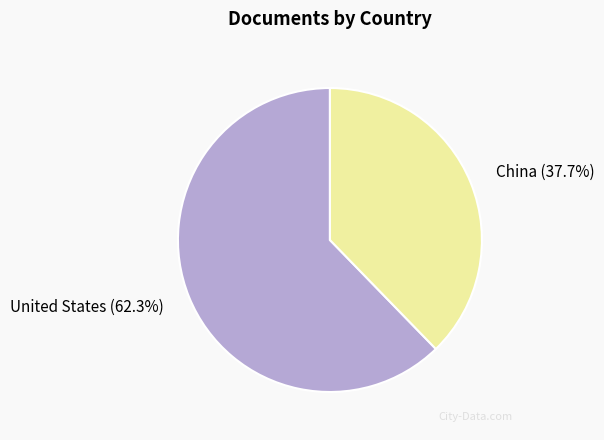

What percentage is the United States slice, to the nearest percent?

62%